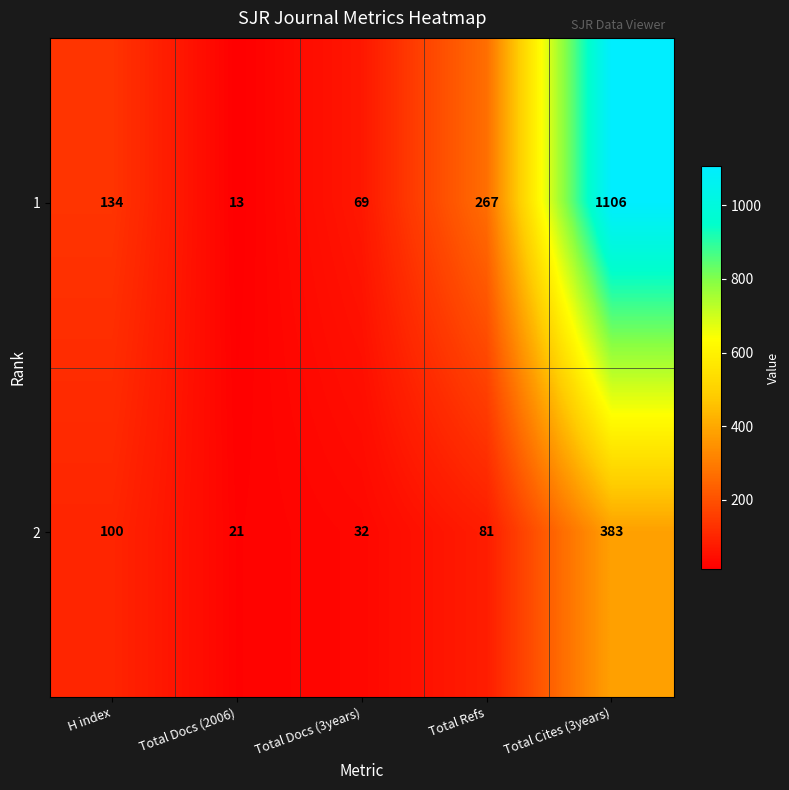

List the series in order of their peak value, lowest first.

2, 1